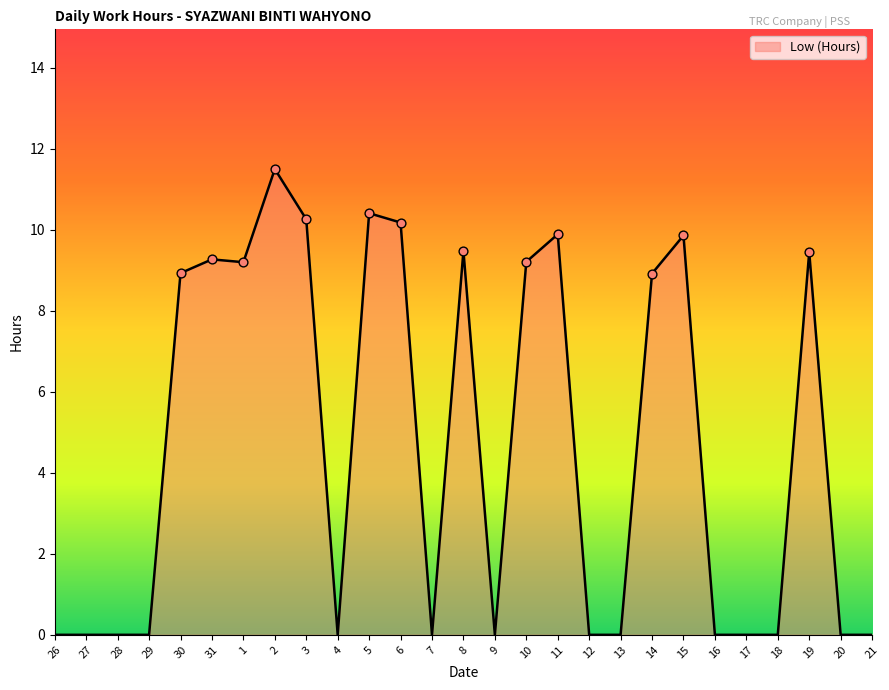

Between 3 and 15, which is larger?

3